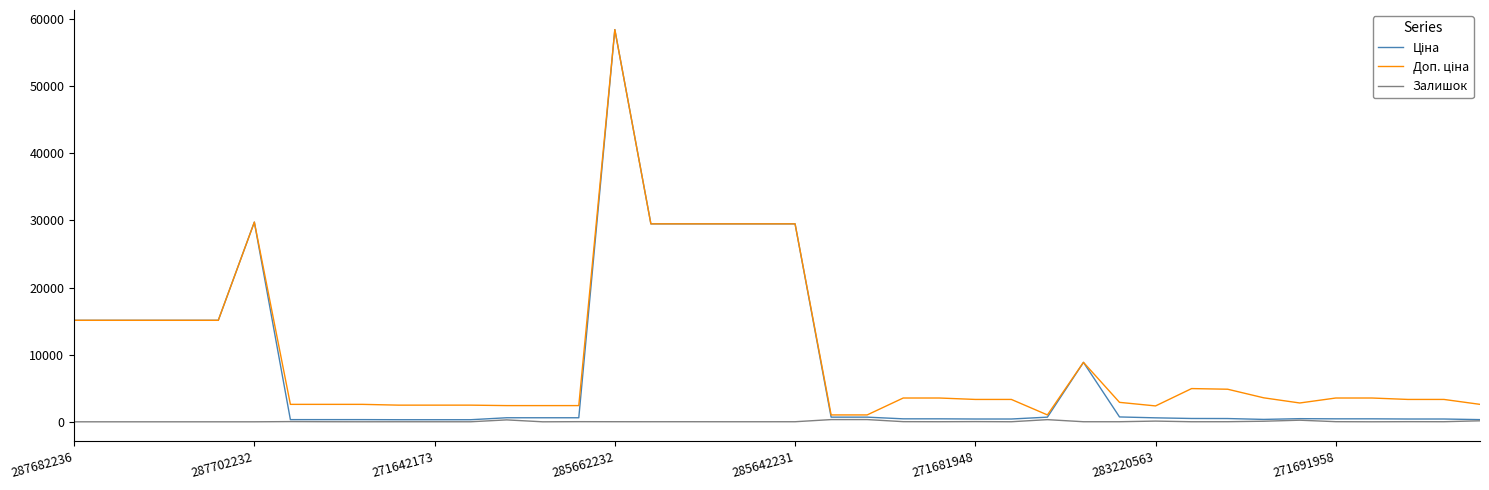

What is the lowest value of the Доп. ціна series?

1024.6